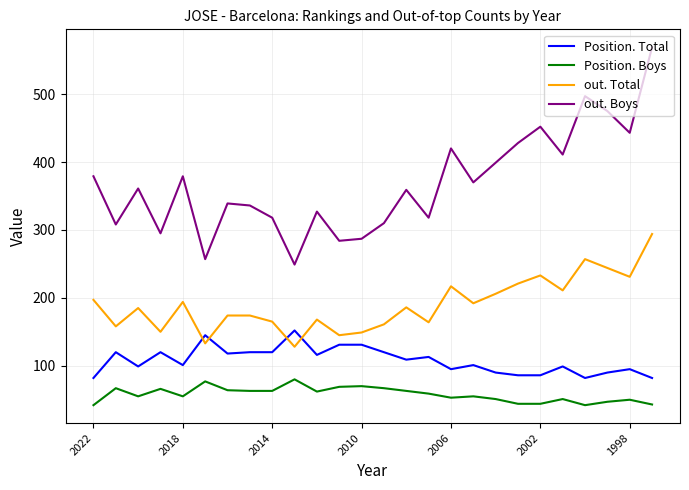

Rank the series by their maximum value, from lowest to highest.

Position. Boys, Position. Total, out. Total, out. Boys